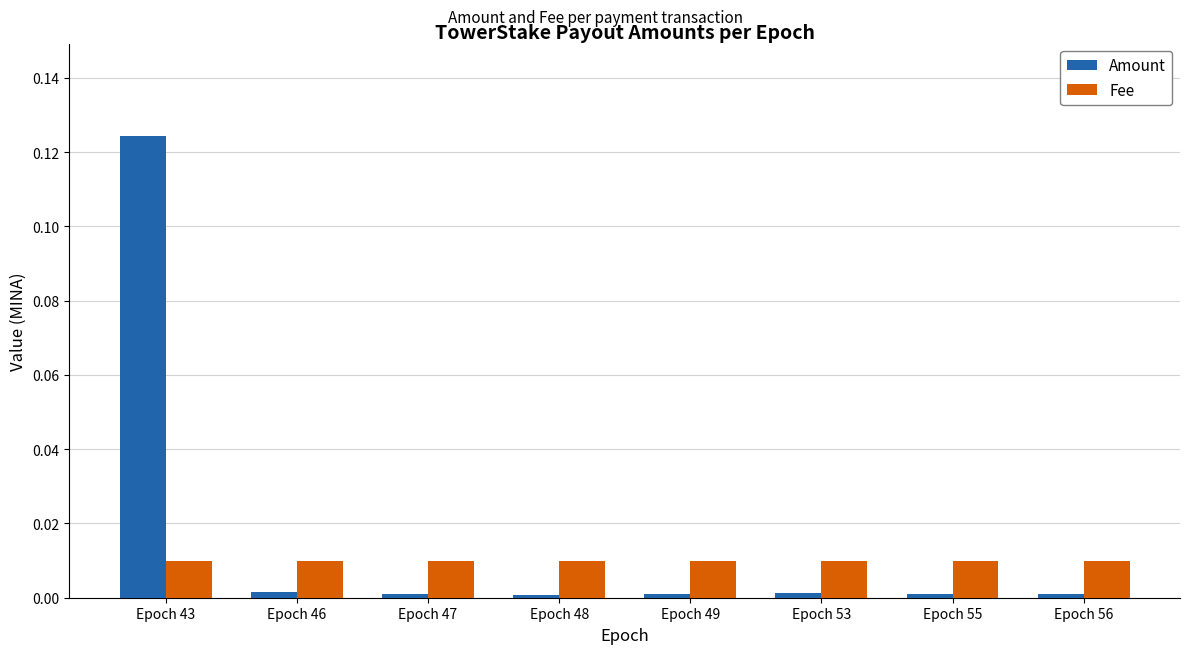

Is the value of Amount at Epoch 56 greater than the value of Fee at Epoch 48?

No